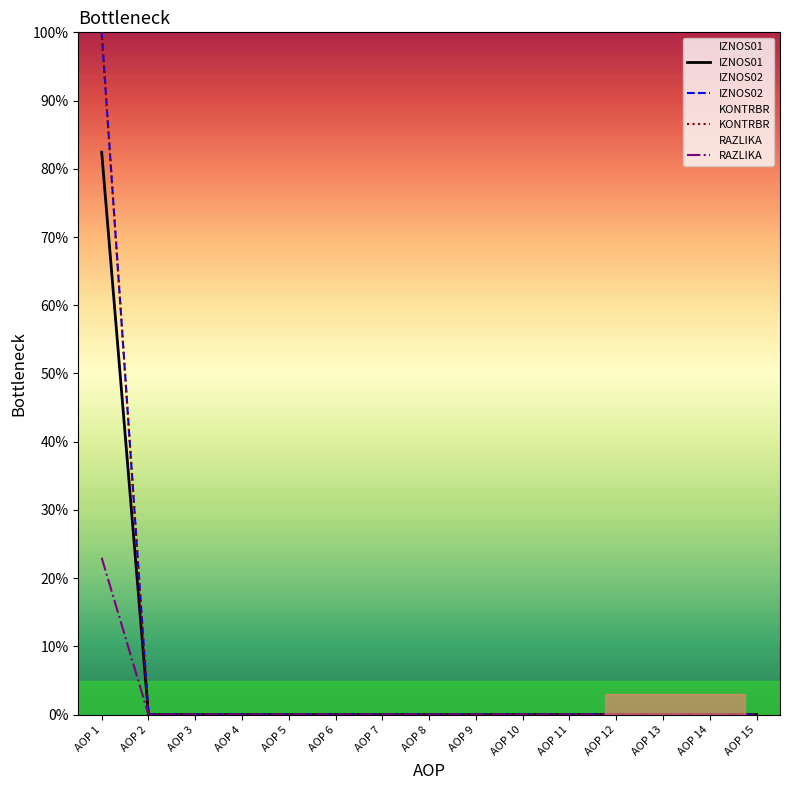

The RAZLIKA series shows -14.9 at AOP 5. True or false?

False